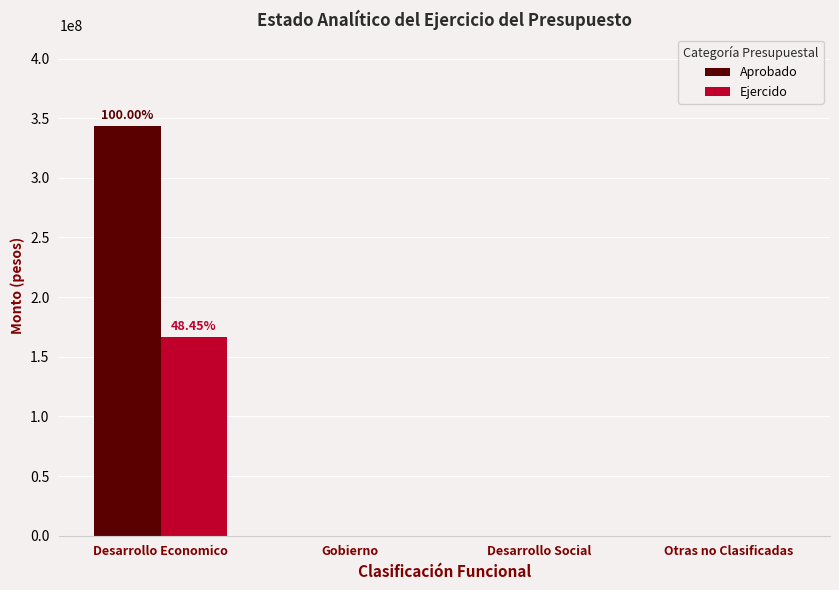

How many values in the Aprobado series exceed 0?

1